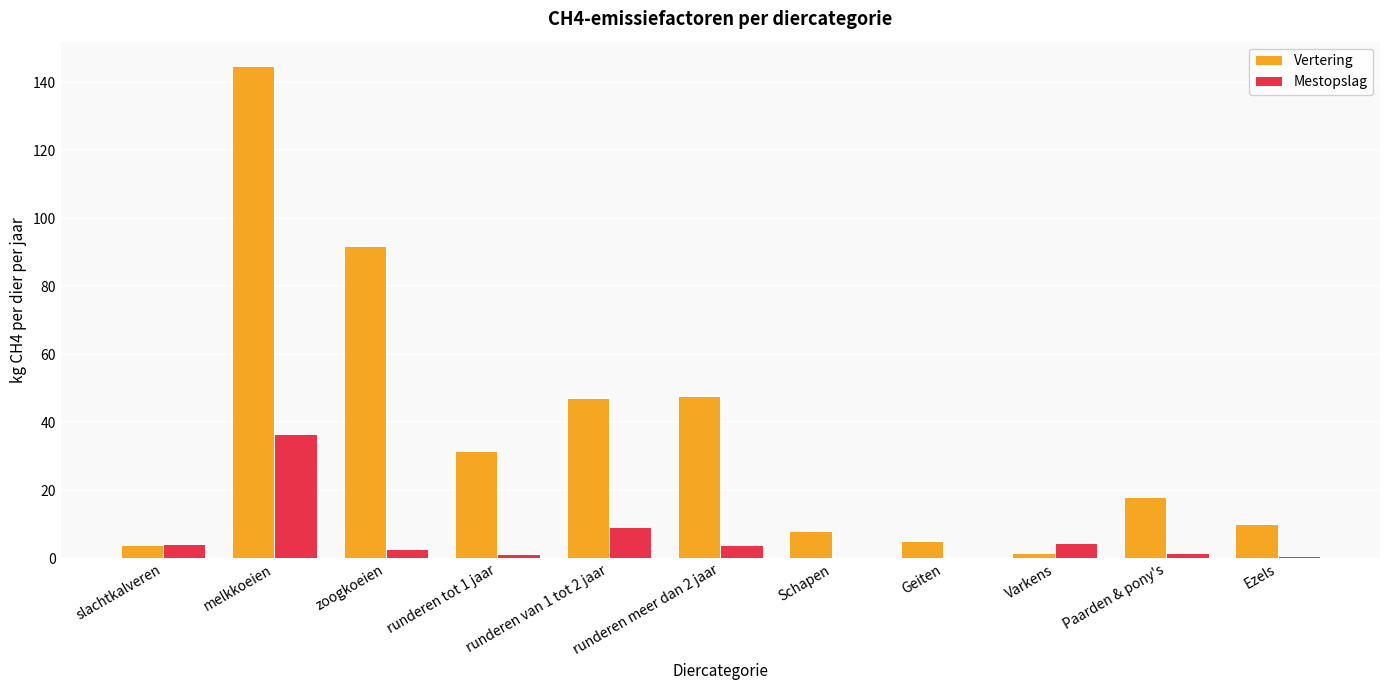

Which series has the largest total across all categories?

Vertering